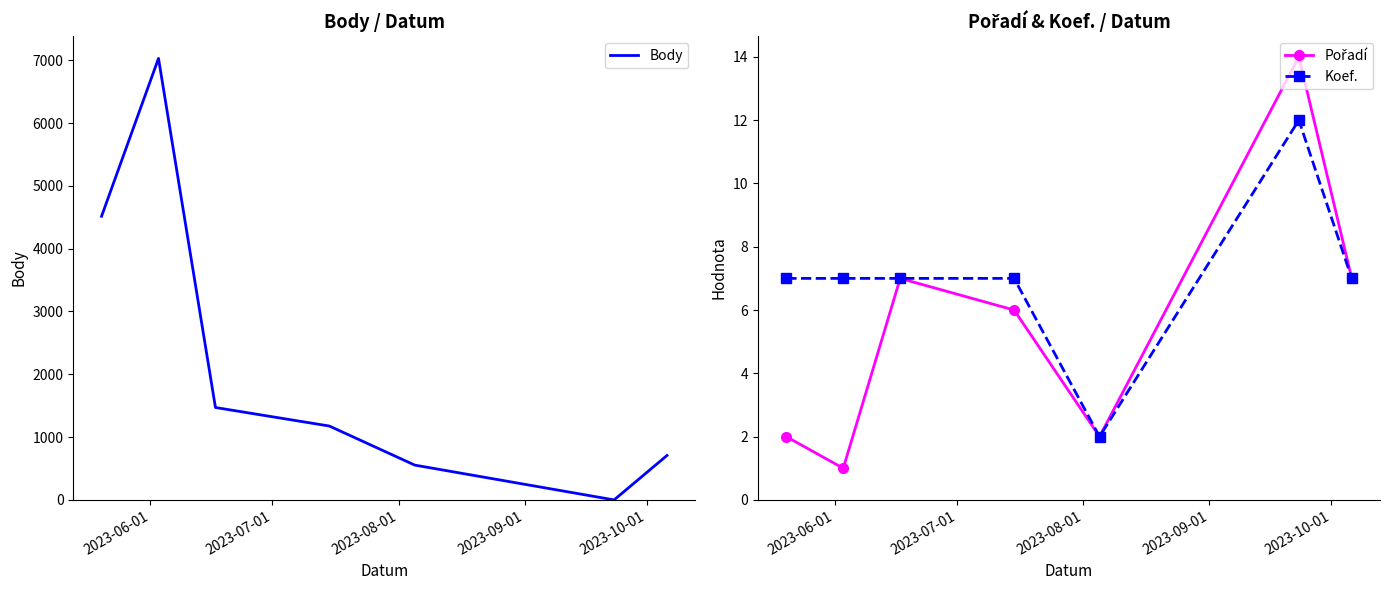

What is the lowest value of the Pořadí series?

1